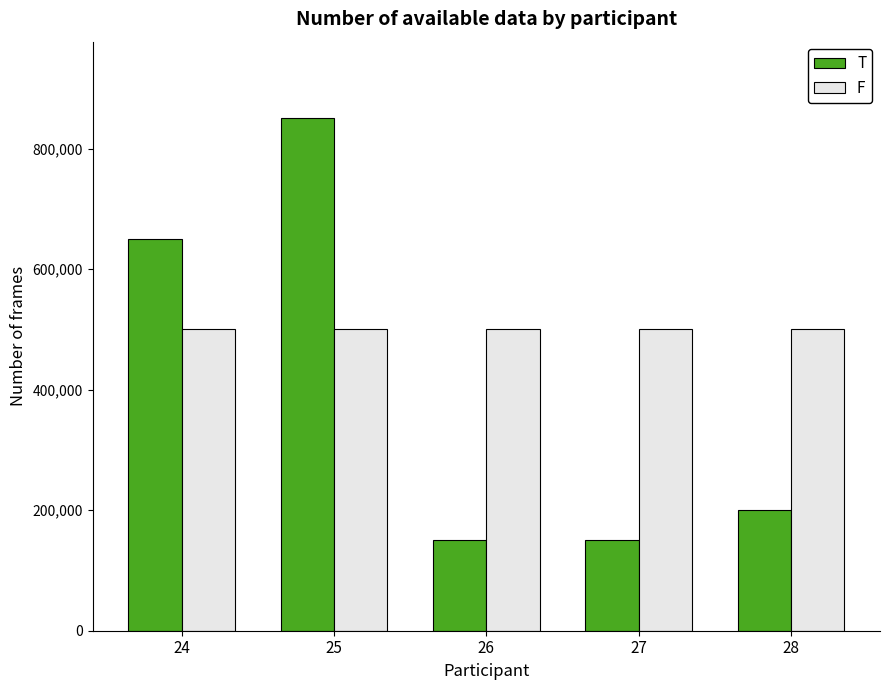

How many bars are there in each group?

2